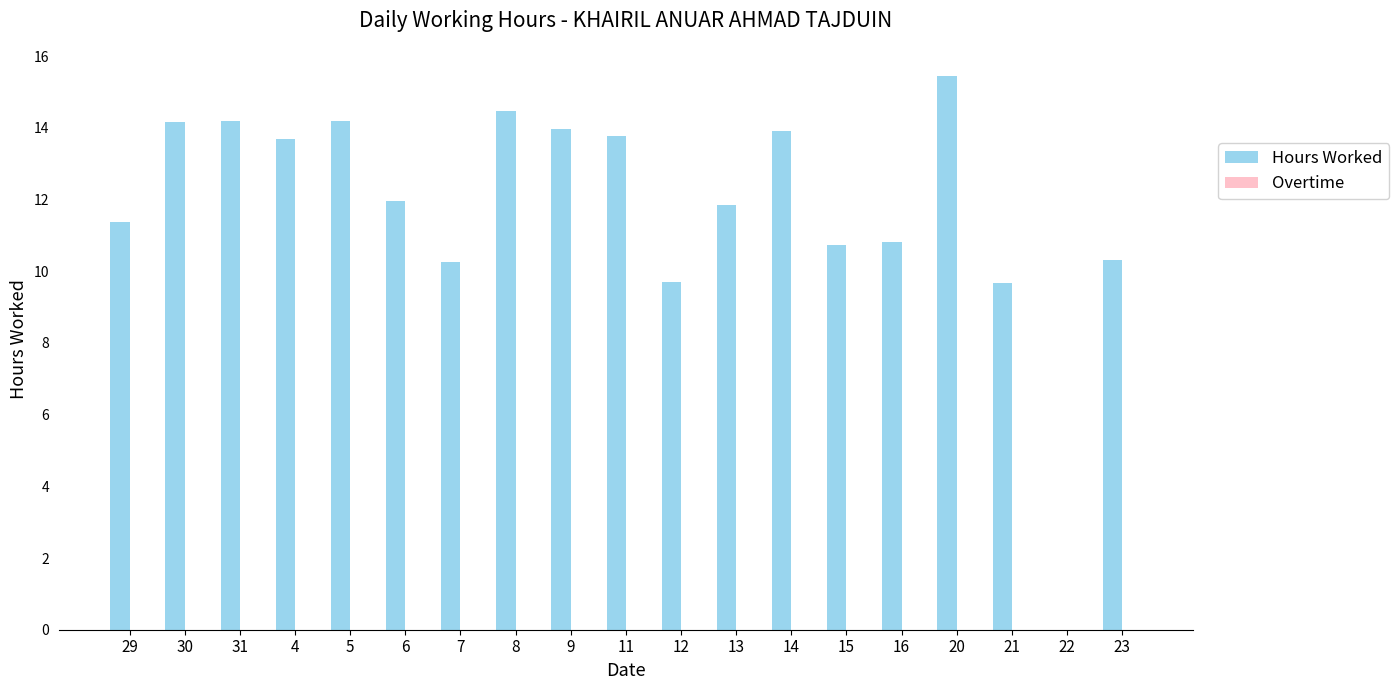

What is the approximate value at 23?

10.3